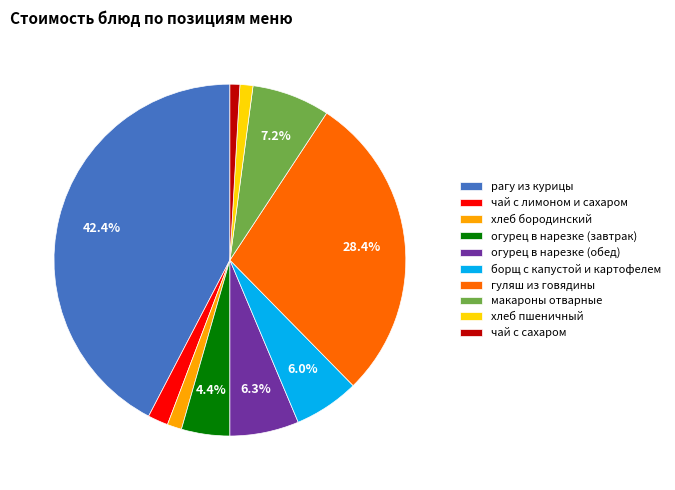

Which category has the biggest portion of the pie?

рагу из курицы